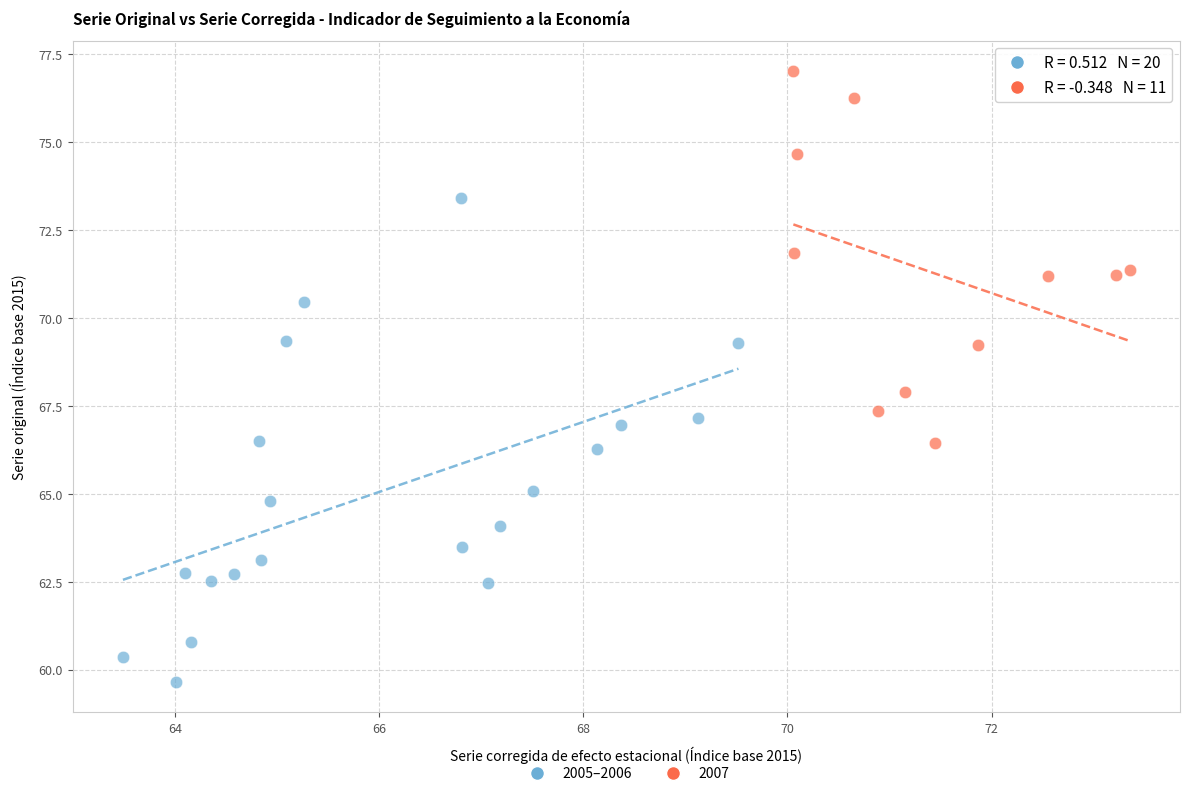

Which series has the largest Y range (max minus min)?

2005–2006